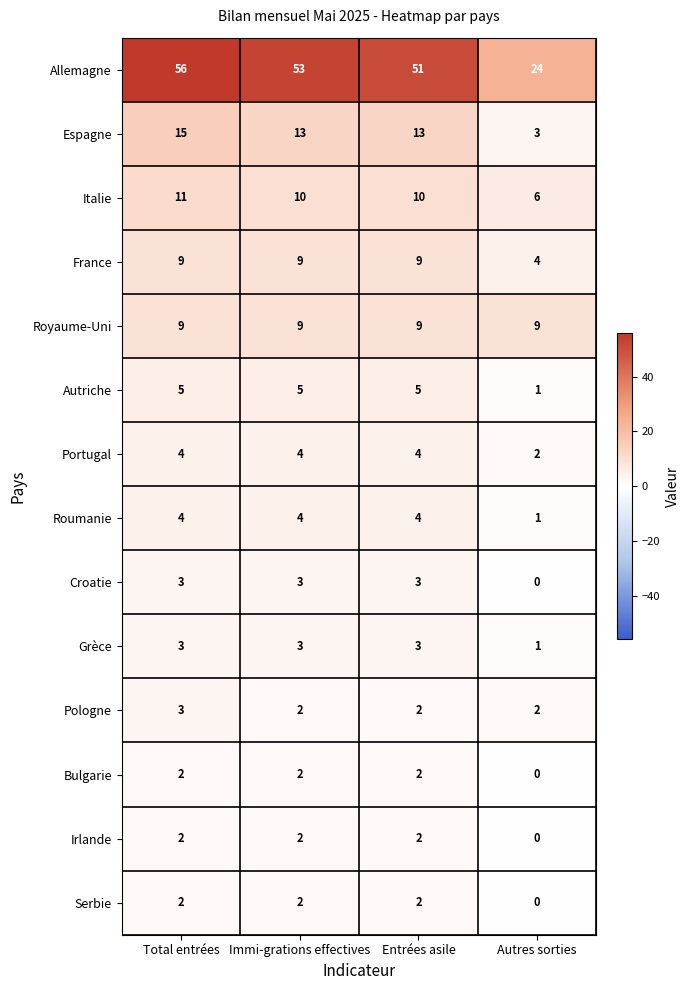

Count the Autriche values in the range 5 to 6.

3